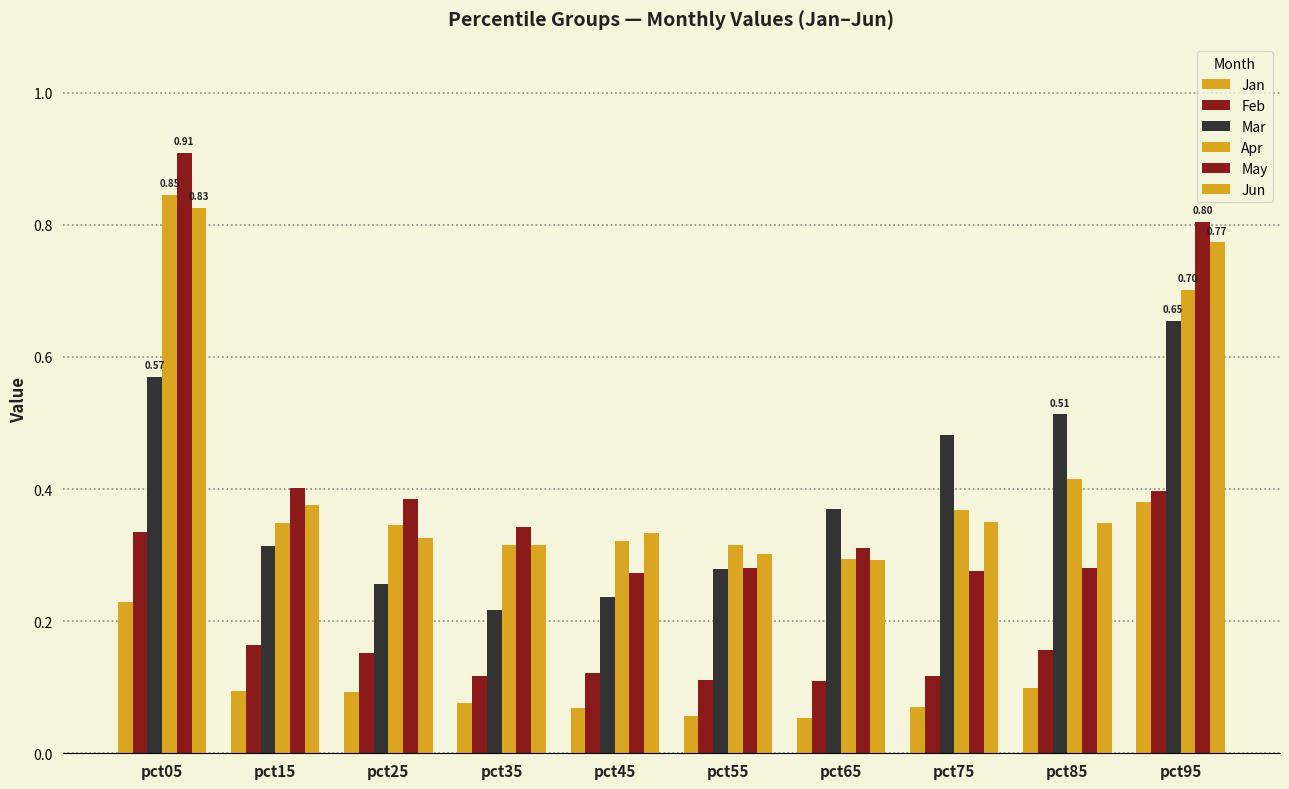

Which category has the lowest value across all series?

pct65